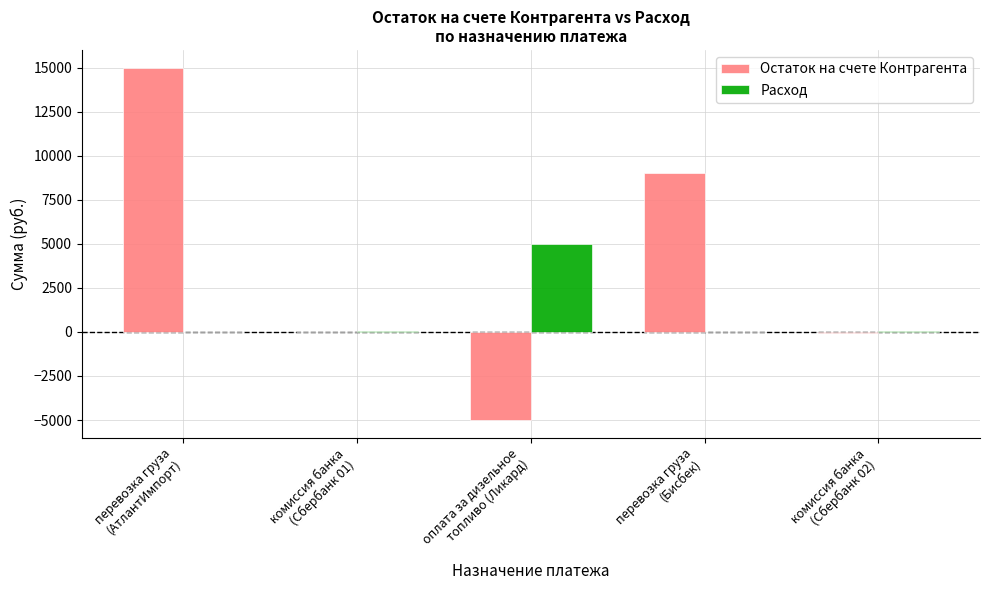

Which series has the largest total across all categories?

Остаток на счете Контрагента